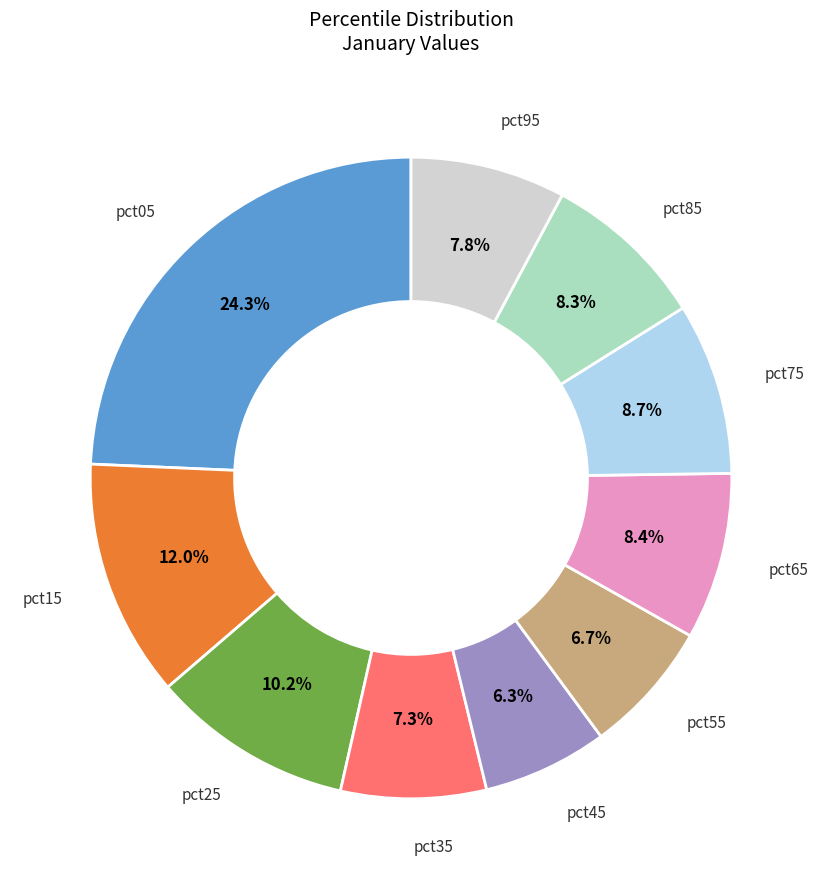

Is there a majority slice in this chart?

No